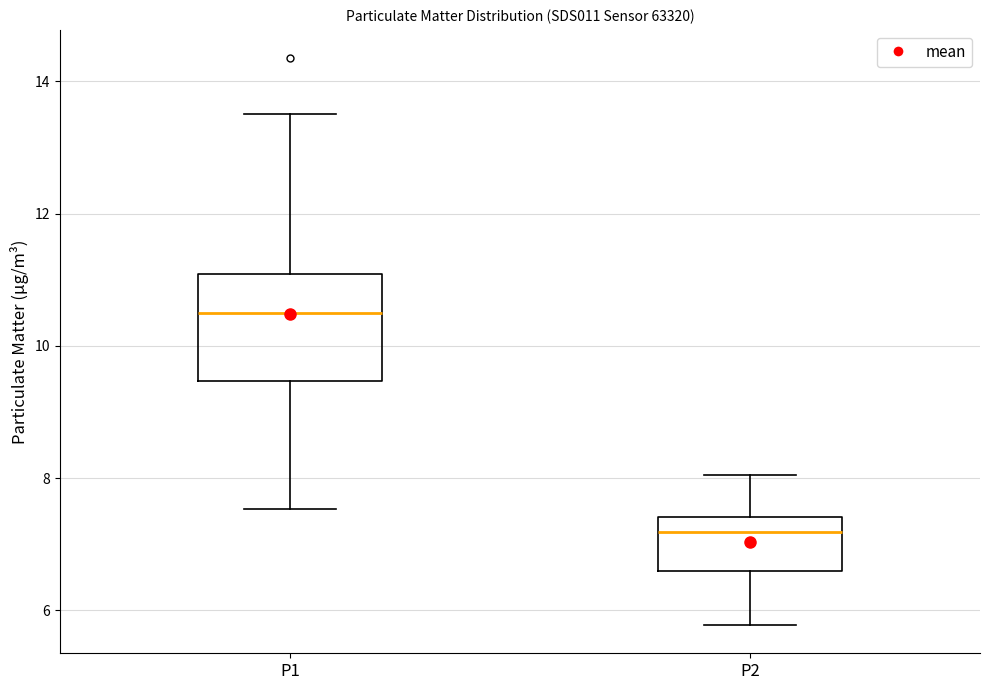

Which box is the tallest, from its lower edge to its upper edge?

P1